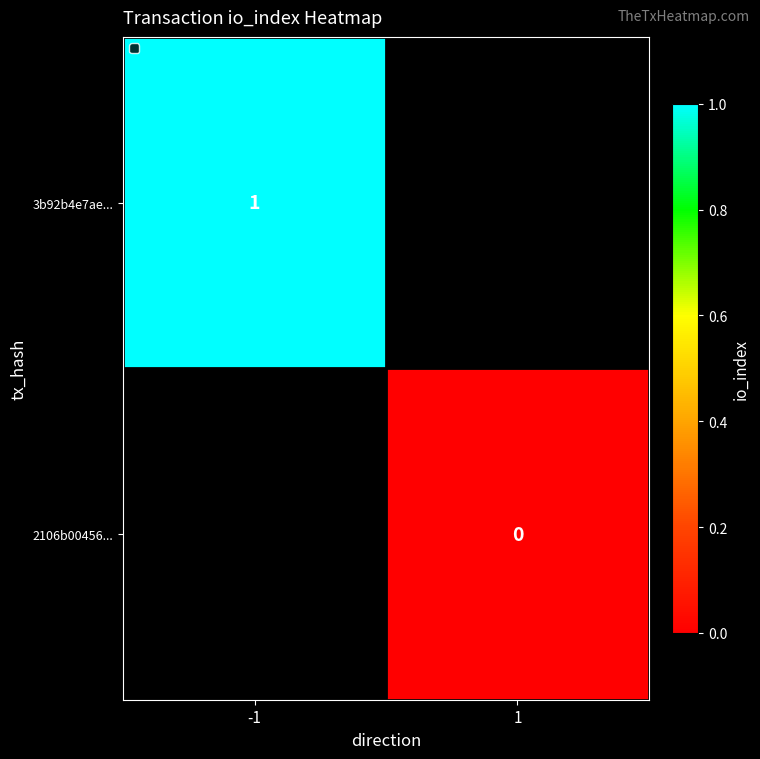

The value of 3b92b4e7ae... at -1 is 1. True or false?

True